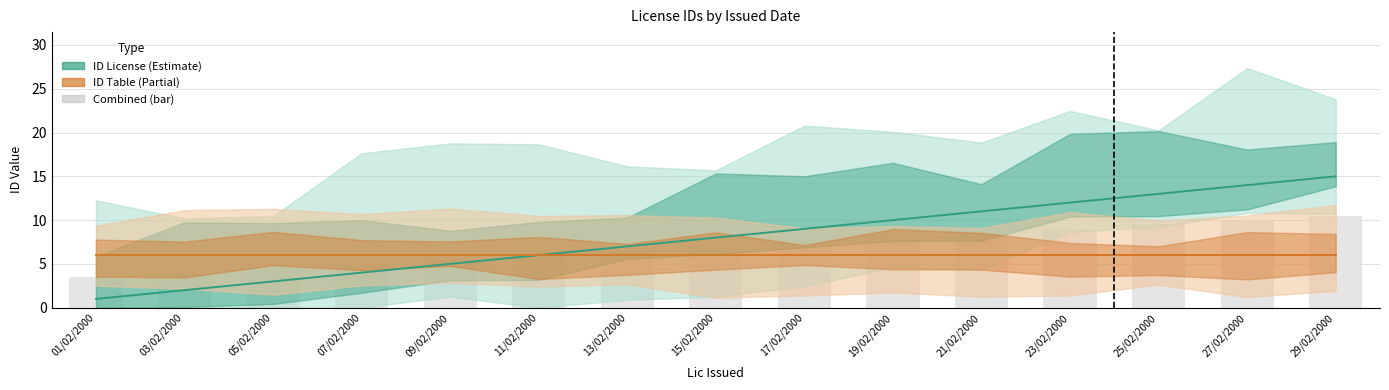

The ID License (Estimate) series shows 14.9 at 21/02/2000. True or false?

False